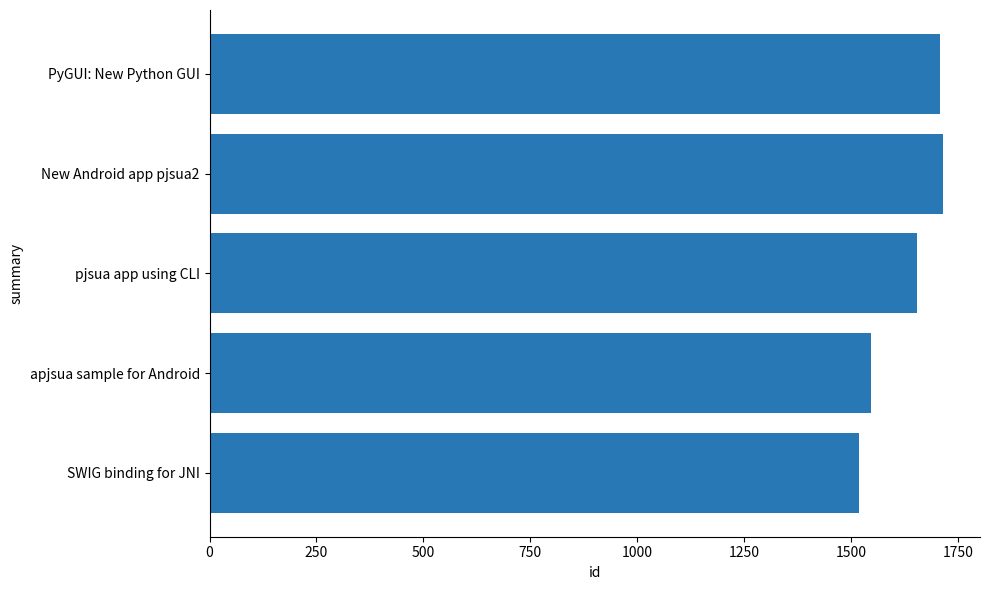

At which label is the value closest to 1618?

pjsua app using CLI